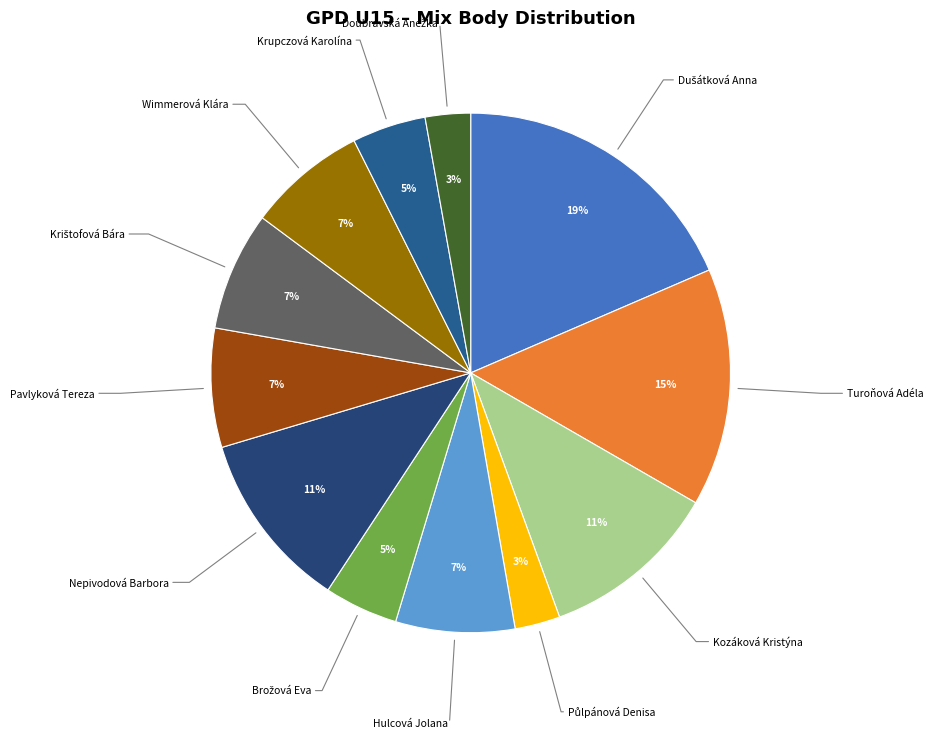

Rank the categories by value from highest to lowest.

Dušátková Anna, Turoňová Adéla, Kozáková Kristýna, Nepivodová Barbora, Hulcová Jolana, Pavlyková Tereza, Krištofová Bára, Wimmerová Klára, Brožová Eva, Krupczová Karolína, Půlpánová Denisa, Doubravská Anežka